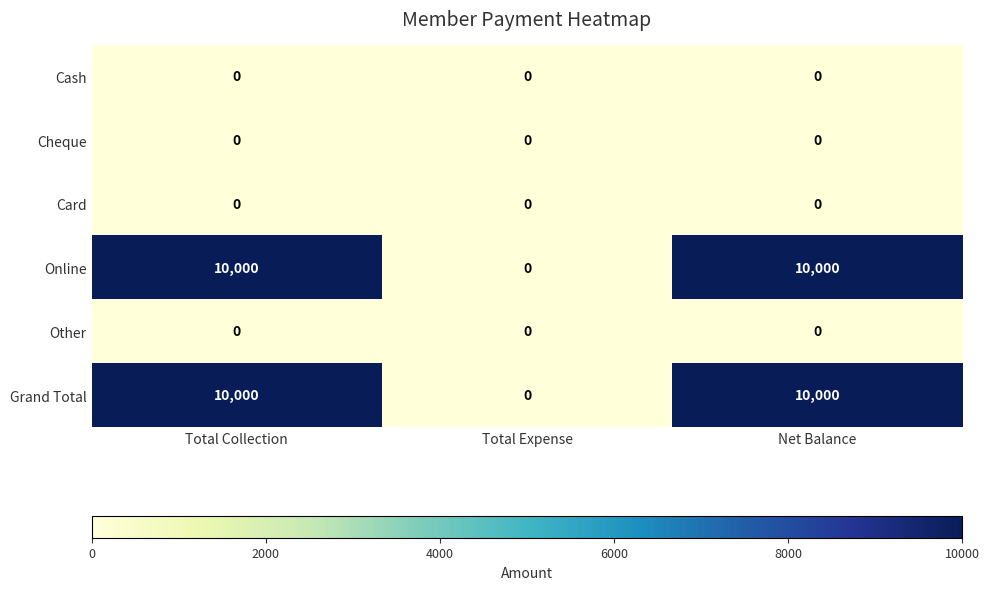

True or false: Card has a value of 0 at Net Balance.

True